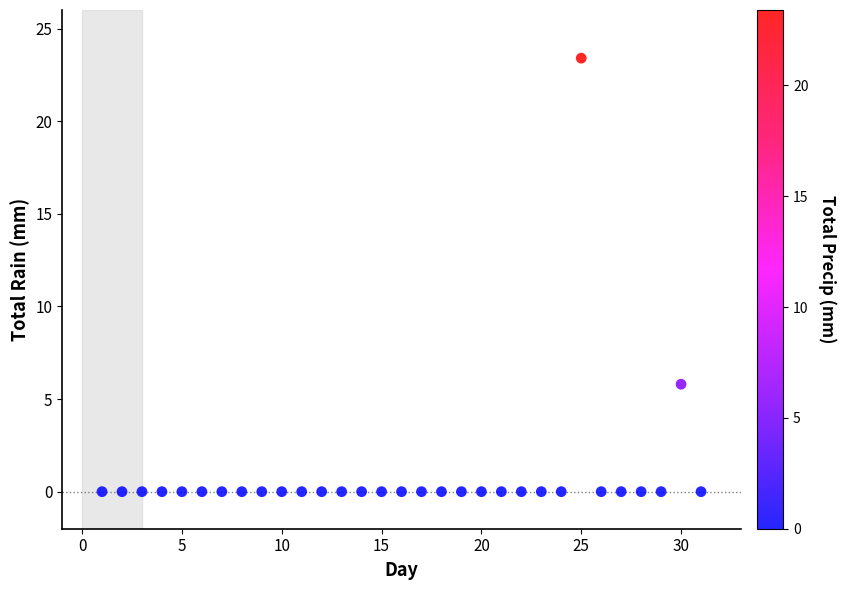

What is the range of Y values (max minus min)?

23.4